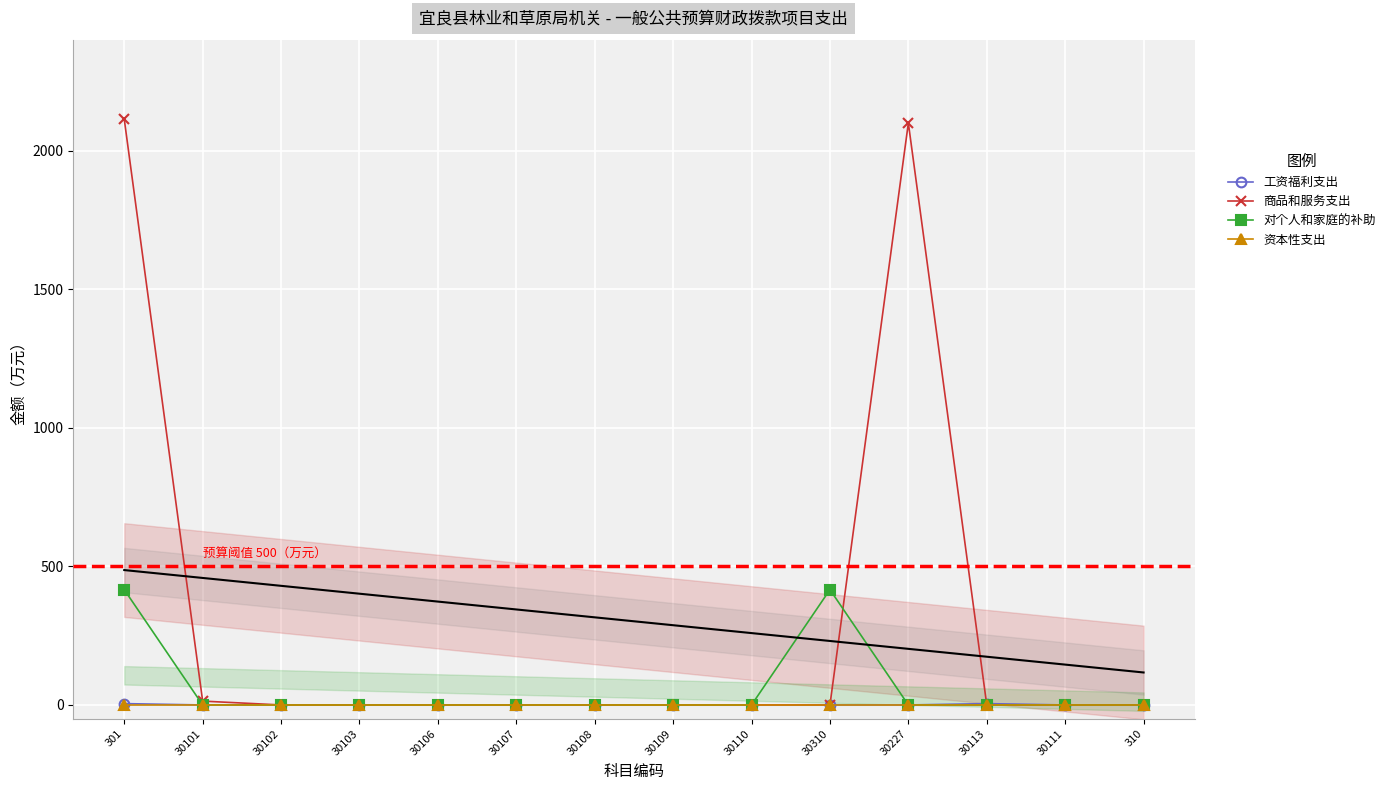

Which series has the largest total across all categories?

商品和服务支出